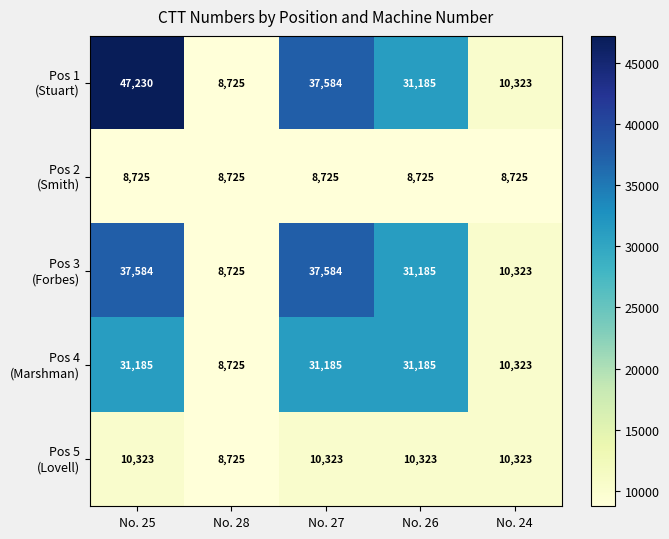

At which category does the chart reach its peak across all series?

No. 25